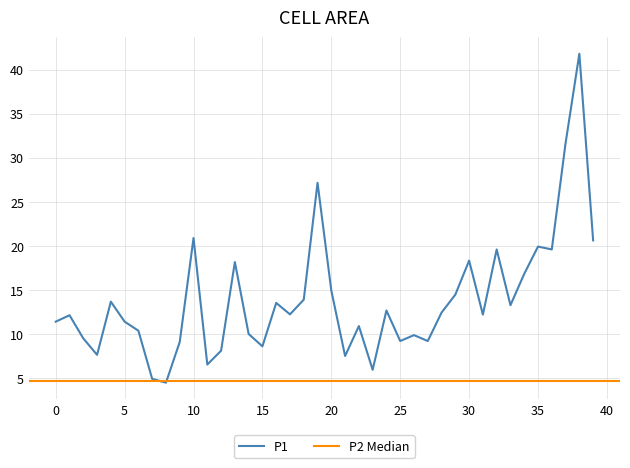

What is the minimum value for P1?

4.5